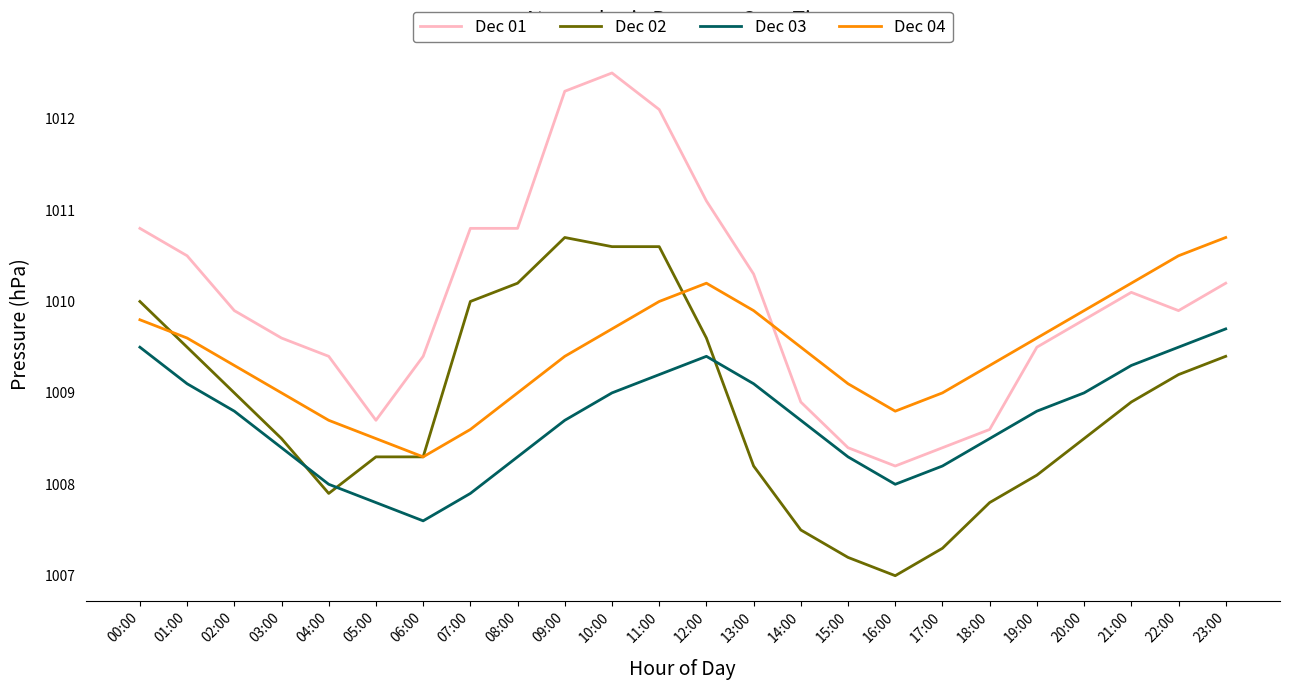

What value does the Dec 01 series have at 00:00?

1010.8